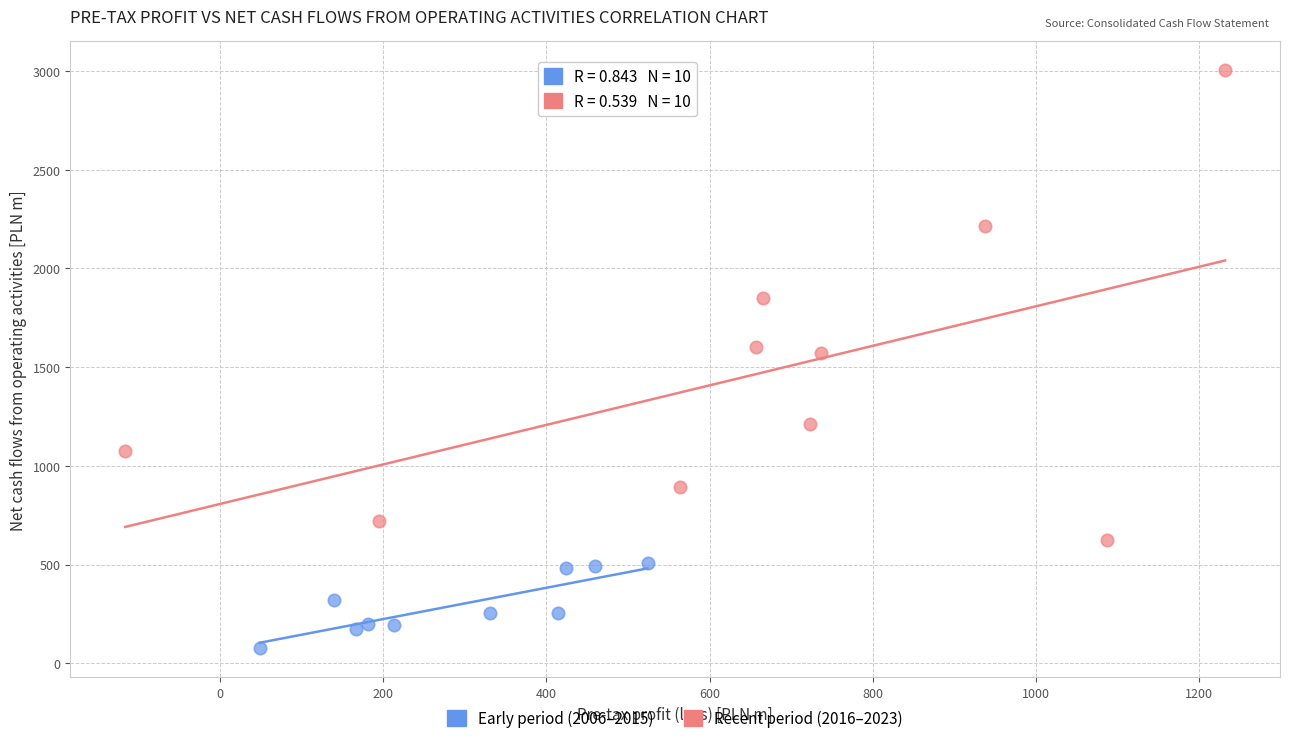

Which series has the largest Y range (max minus min)?

Recent period (2016–2023)